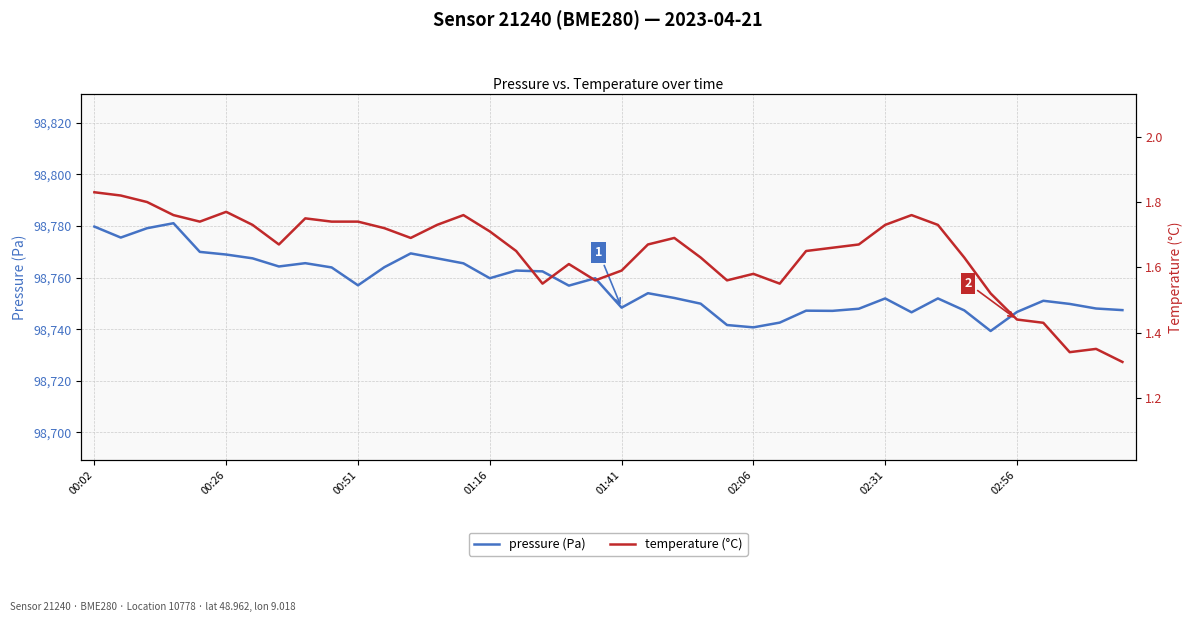

Rank the series by their average value, from highest to lowest.

pressure (Pa), temperature (°C)